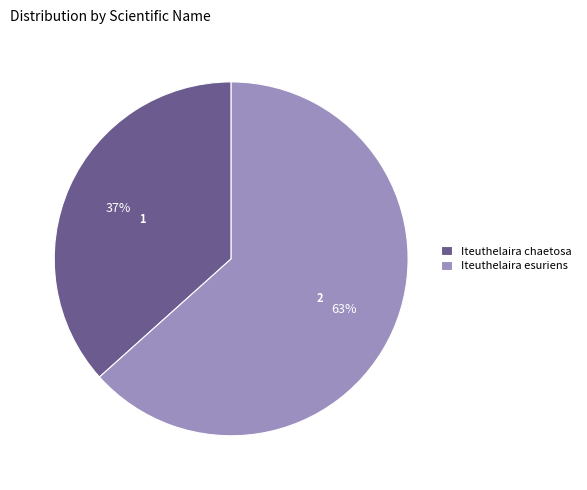

Does any single category account for the majority?

Yes